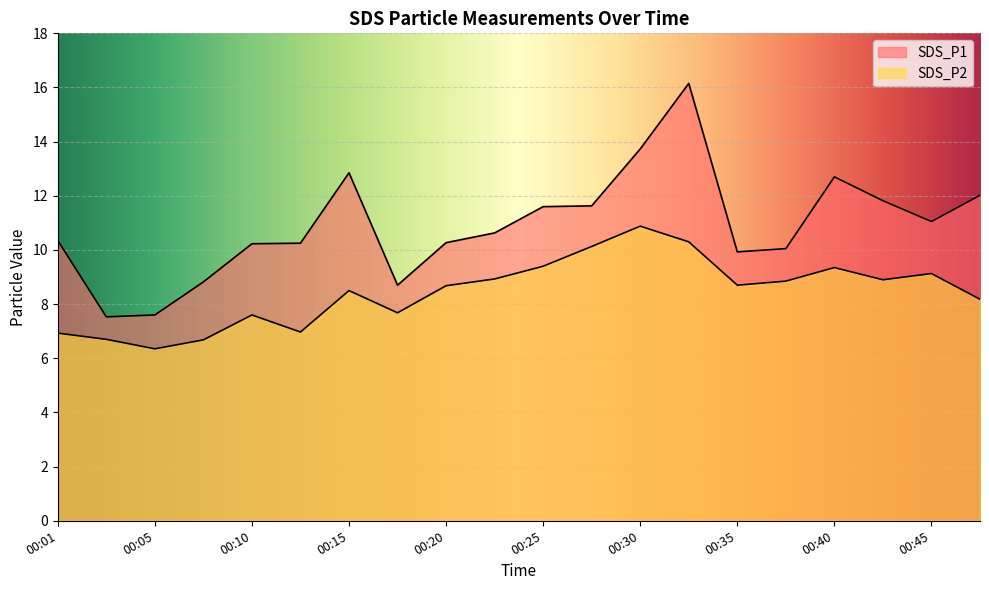

How many lines are shown in the chart?

2